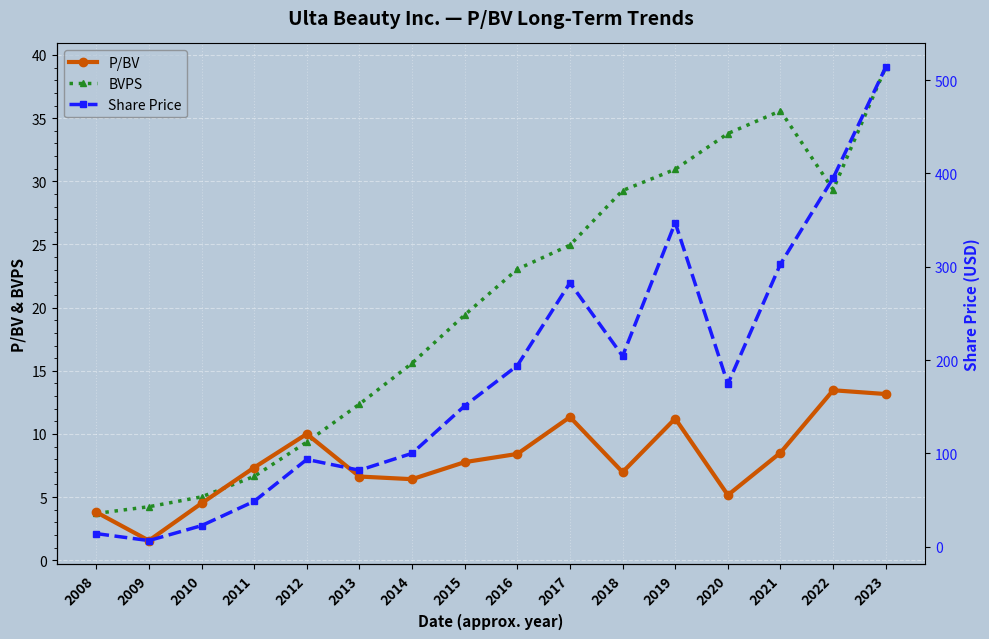

At which category does BVPS reach its first local peak?

2021